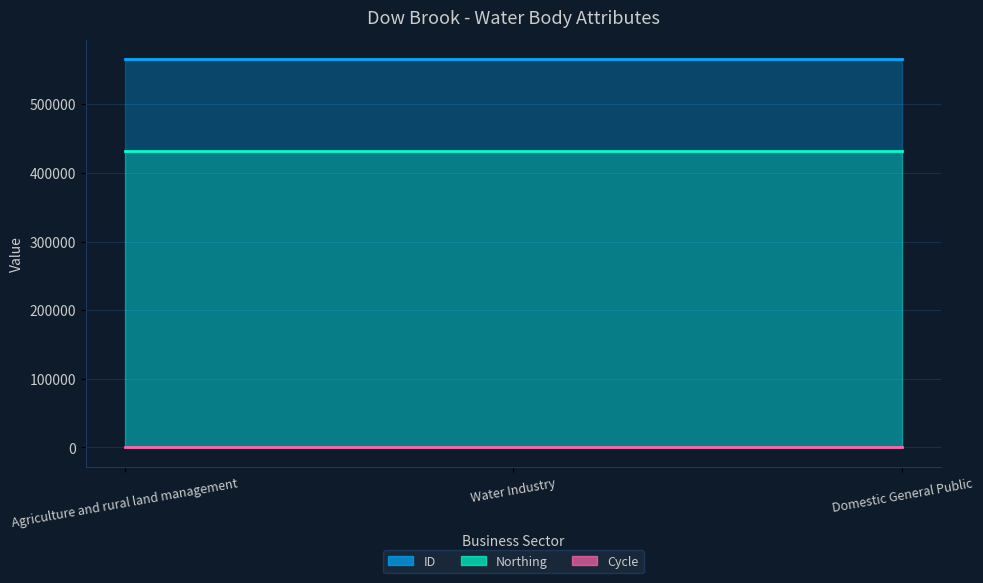

What position from the left is Water Industry?

2